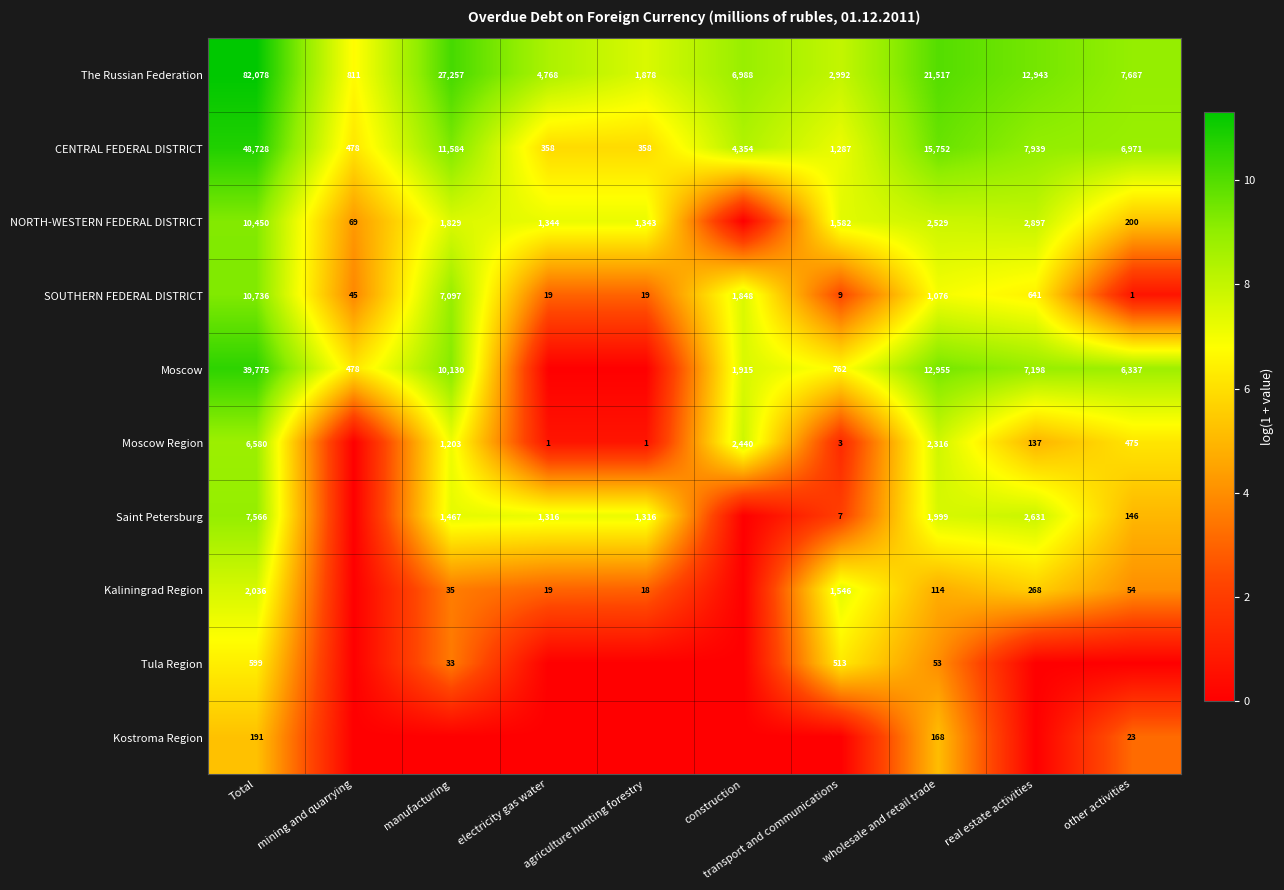

Is the value of CENTRAL FEDERAL DISTRICT at other activities greater than the value of The Russian Federation at agriculture hunting forestry?

Yes